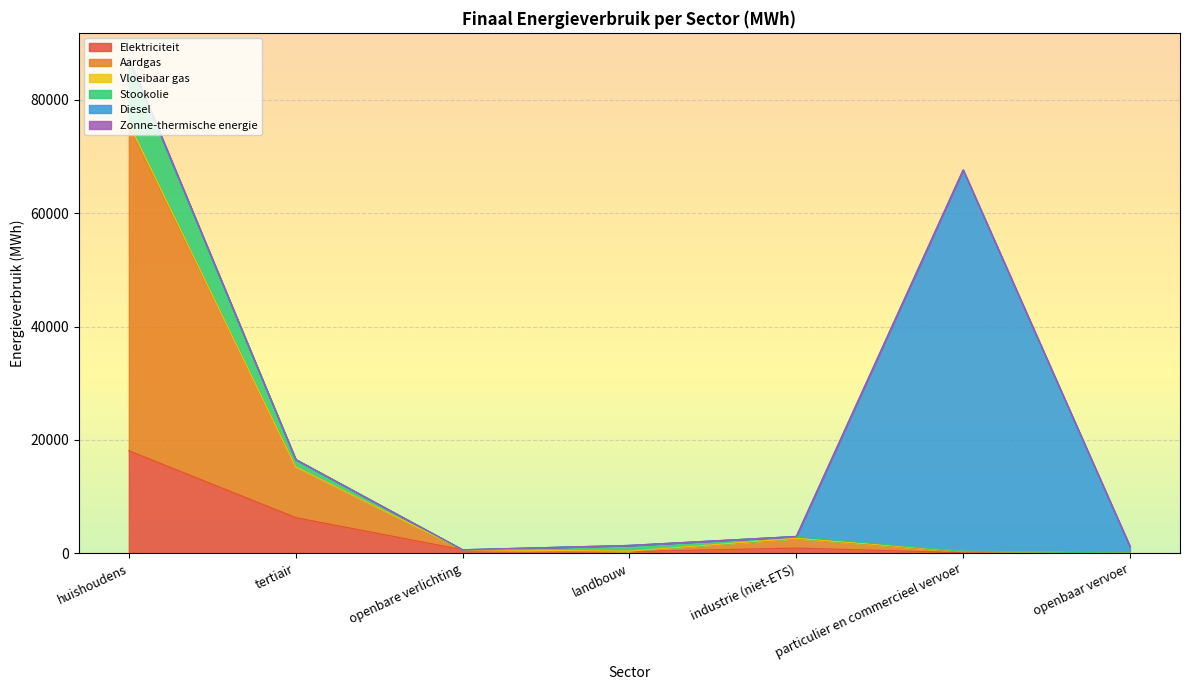

Which category has the highest value in the Elektriciteit series?

huishoudens